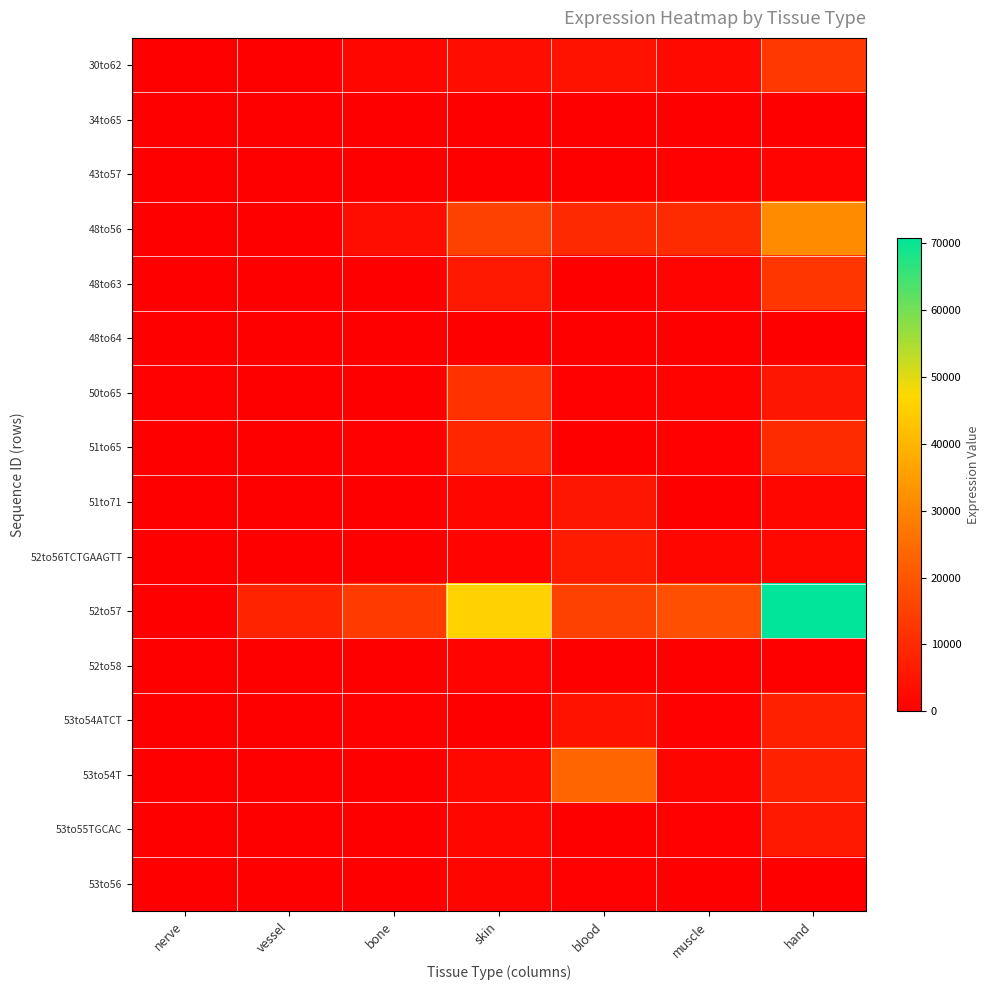

At blood, list the series in order from smallest to largest.

43to57, 48to63, 48to64, 51to65, 52to58, 53to55TGCAC, 34to65, 53to56, 50to65, 30to62, 53to54ATCT, 51to71, 52to56TCTGAAGTT, 48to56, 52to57, 53to54T